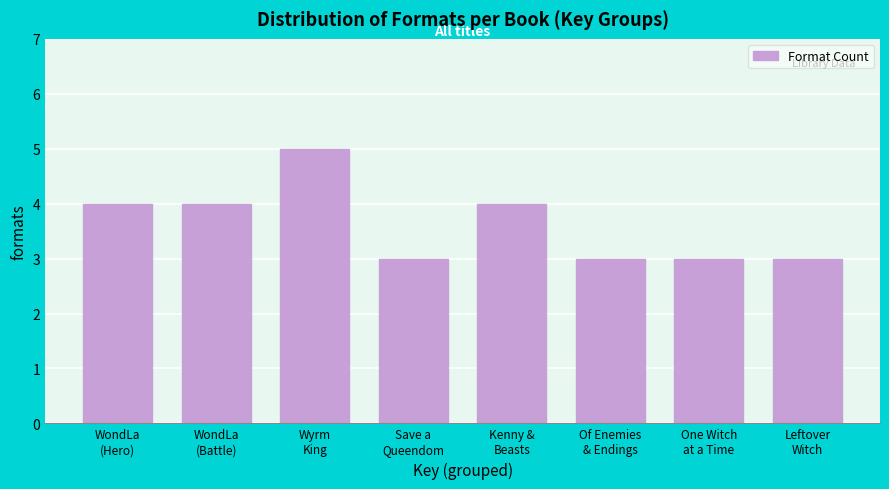

Reading left to right, transcribe all the data shown in this chart.

4	4	5	3	4	3	3	3